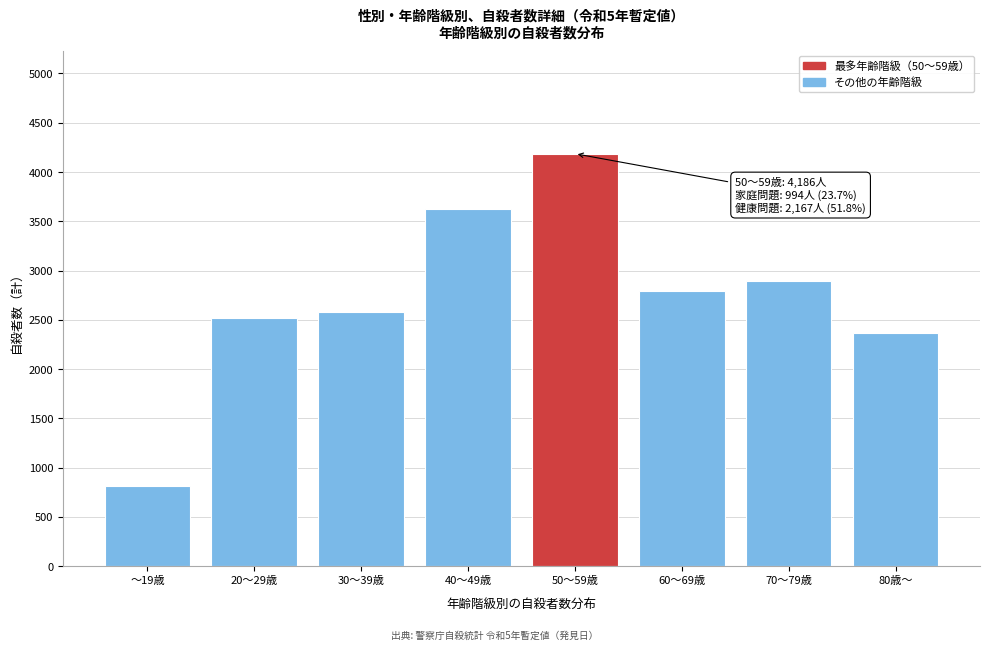

Reading right to left, list all the values displayed in this chart.

2367	2899	2793	4186	3624	2580	2519	809